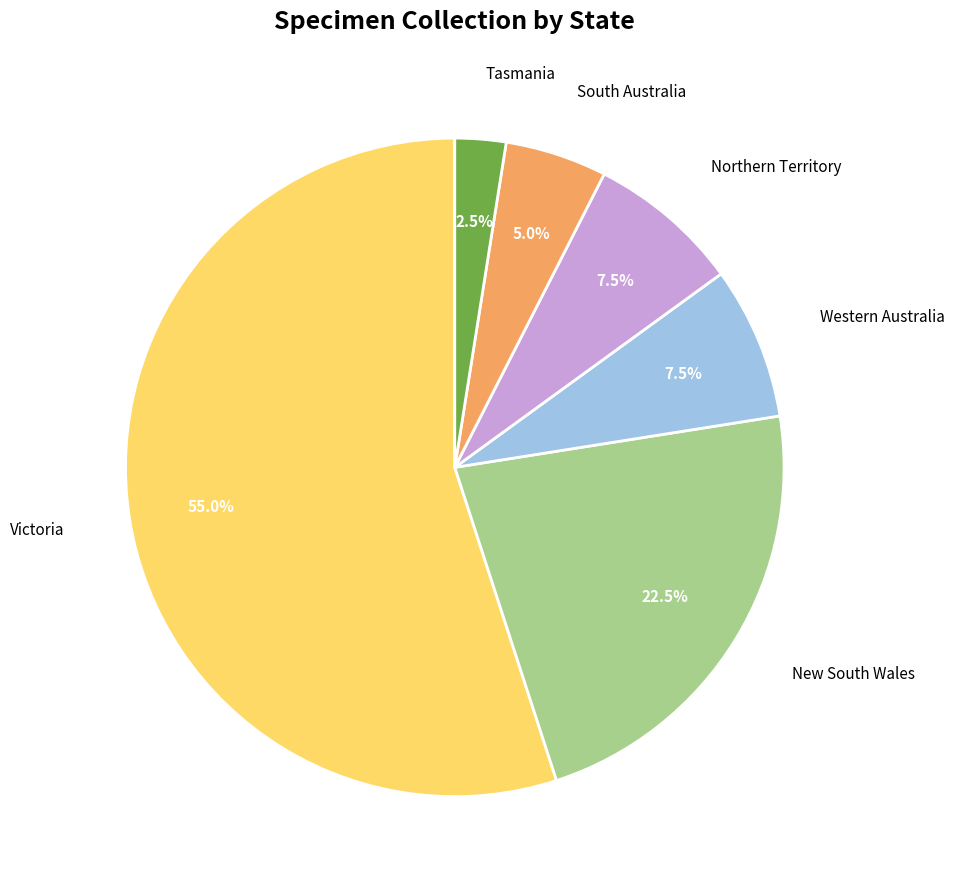

Approximately how many times larger is the value at Victoria compared to Tasmania?

22.0